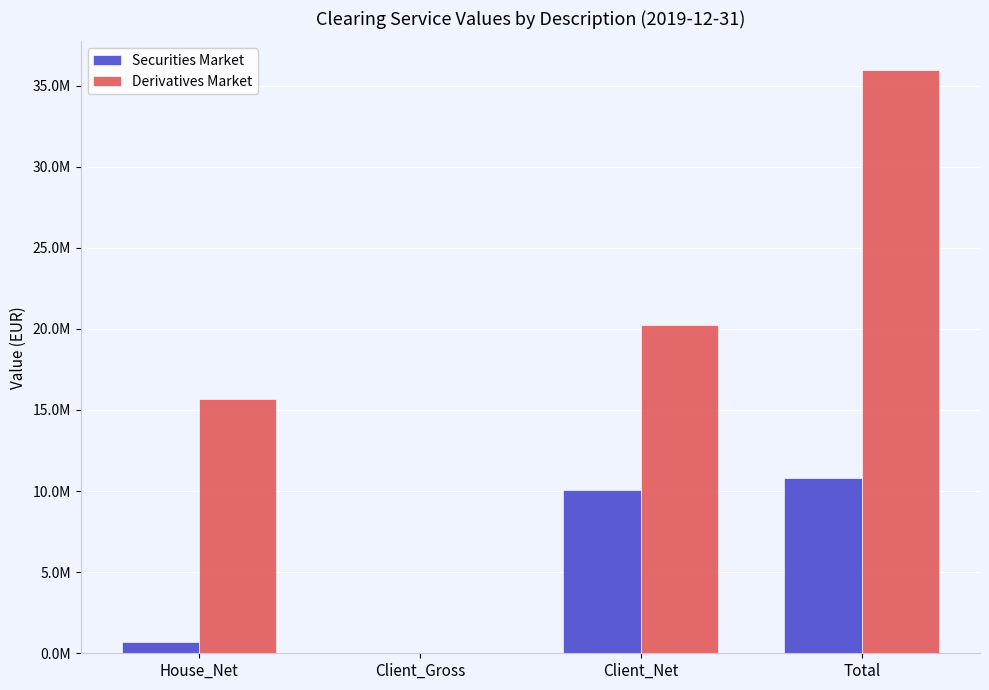

Reading left to right, transcribe all the data shown in this chart.

Securities Market: 694437.6	0.0	10081791.8	10776229.3
Derivatives Market: 15705508.0	0.0	20221955.7	35927463.7